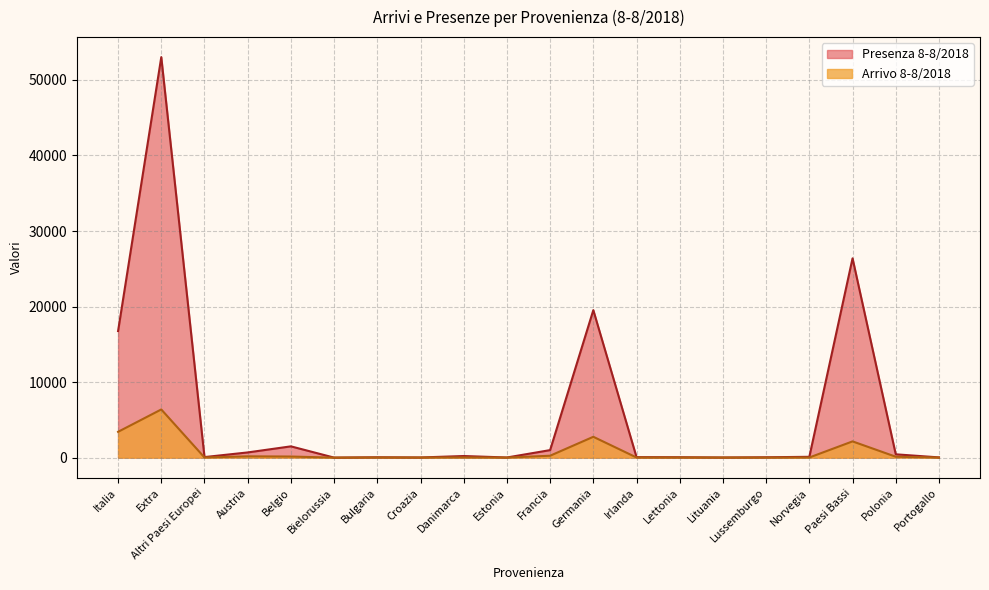

What is the value of the Presenza 8-8/2018 point at the 2nd from the left?

53023